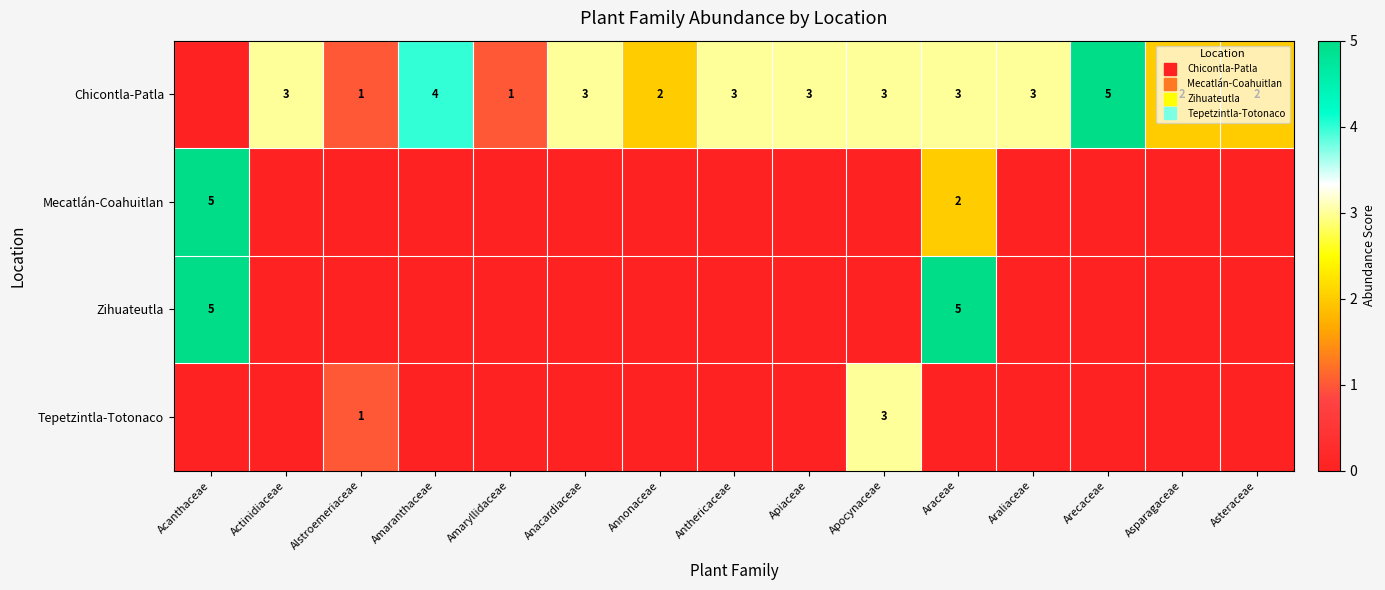

Which series has the widest spread of values?

Chicontla-Patla